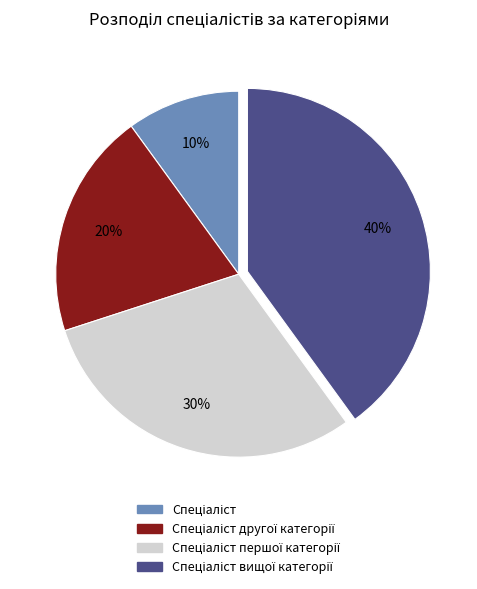

Count the number of slices in the pie.

4